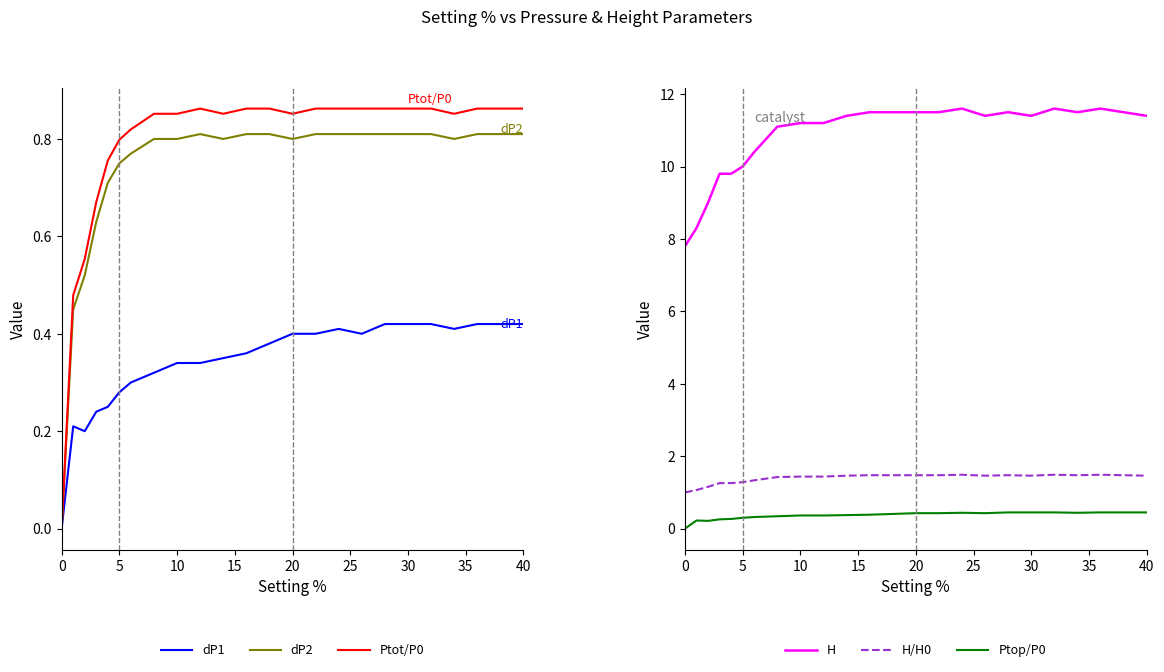

Reading right to left, list all the values displayed in this chart.

dP1: 0.4	0.4	0.4	0.4	0.4	0.4	0.4	0.4	0.4	0.4	0.4	0.4	0.4	0.3	0.3	0.3	0.3	0.3	0.3	0.2	0.2	0.2	0.2	0.0
dP2: 0.8	0.8	0.8	0.8	0.8	0.8	0.8	0.8	0.8	0.8	0.8	0.8	0.8	0.8	0.8	0.8	0.8	0.8	0.8	0.7	0.6	0.5	0.5	0.0
Ptot/P0: 0.9	0.9	0.9	0.9	0.9	0.9	0.9	0.9	0.9	0.9	0.9	0.9	0.9	0.9	0.9	0.9	0.9	0.8	0.8	0.8	0.7	0.6	0.5	0.0
H: 11.4	11.5	11.6	11.5	11.6	11.4	11.5	11.4	11.6	11.5	11.5	11.5	11.5	11.4	11.2	11.2	11.1	10.4	10.0	9.8	9.8	9.0	8.3	7.8
H/H0: 1.5	1.5	1.5	1.5	1.5	1.5	1.5	1.5	1.5	1.5	1.5	1.5	1.5	1.5	1.4	1.4	1.4	1.3	1.3	1.3	1.3	1.2	1.1	1.0
Ptop/P0: 0.4	0.4	0.4	0.4	0.4	0.4	0.4	0.4	0.4	0.4	0.4	0.4	0.4	0.4	0.4	0.4	0.3	0.3	0.3	0.3	0.3	0.2	0.2	0.0